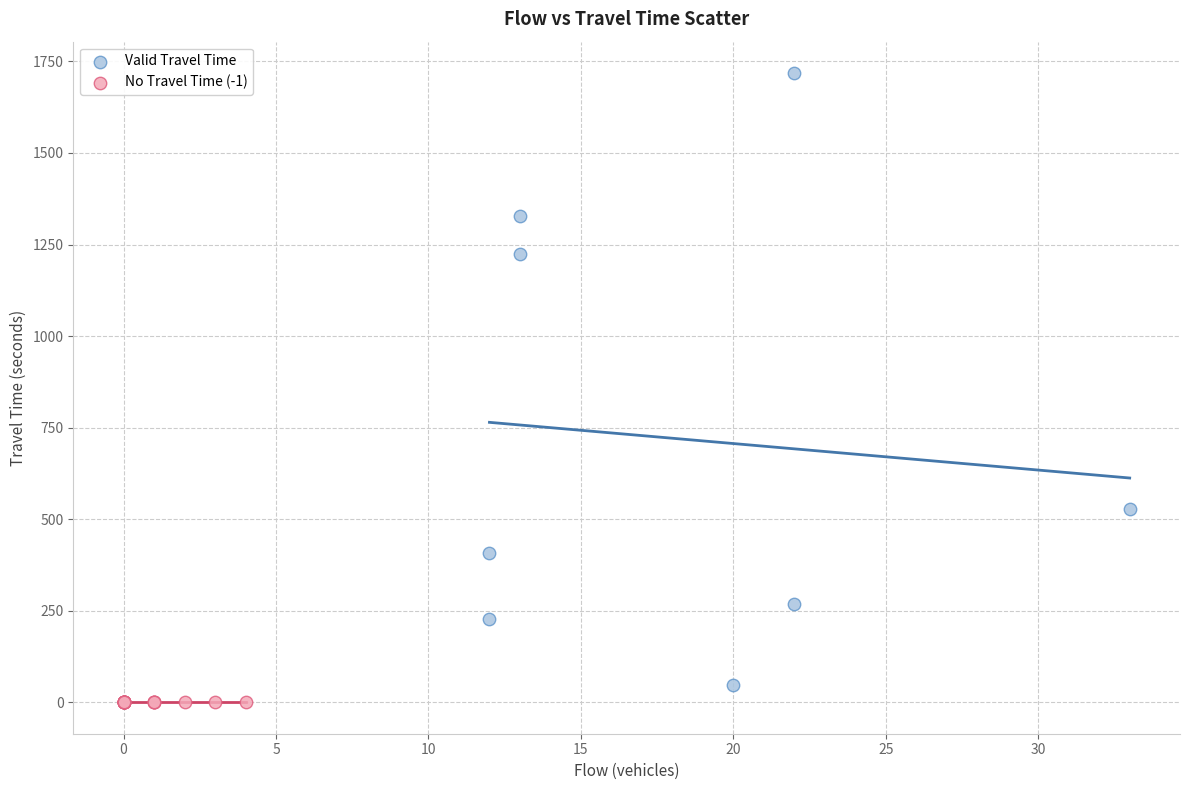

What are all the series names shown in the legend?

Valid Travel Time, No Travel Time (-1)